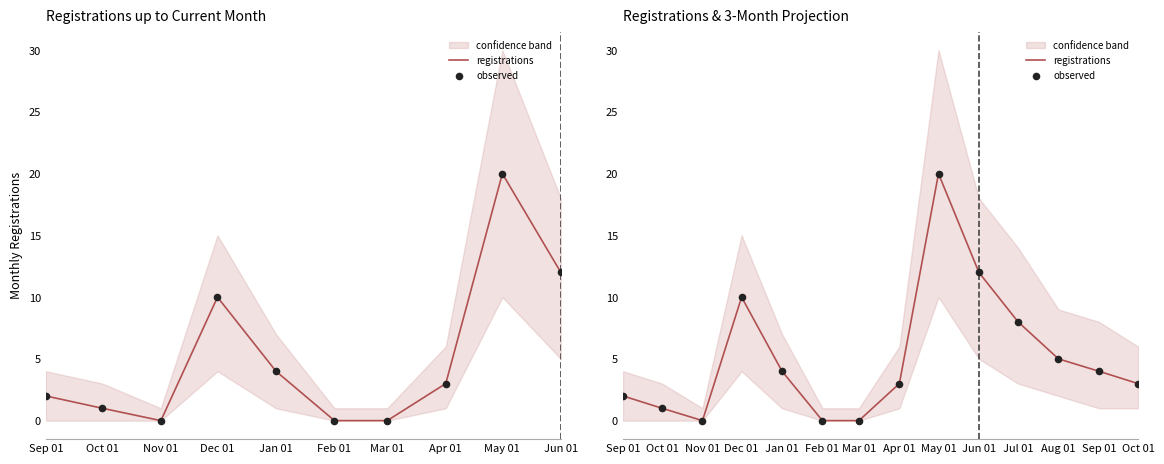

Which series has the widest spread of Y values?

registrations